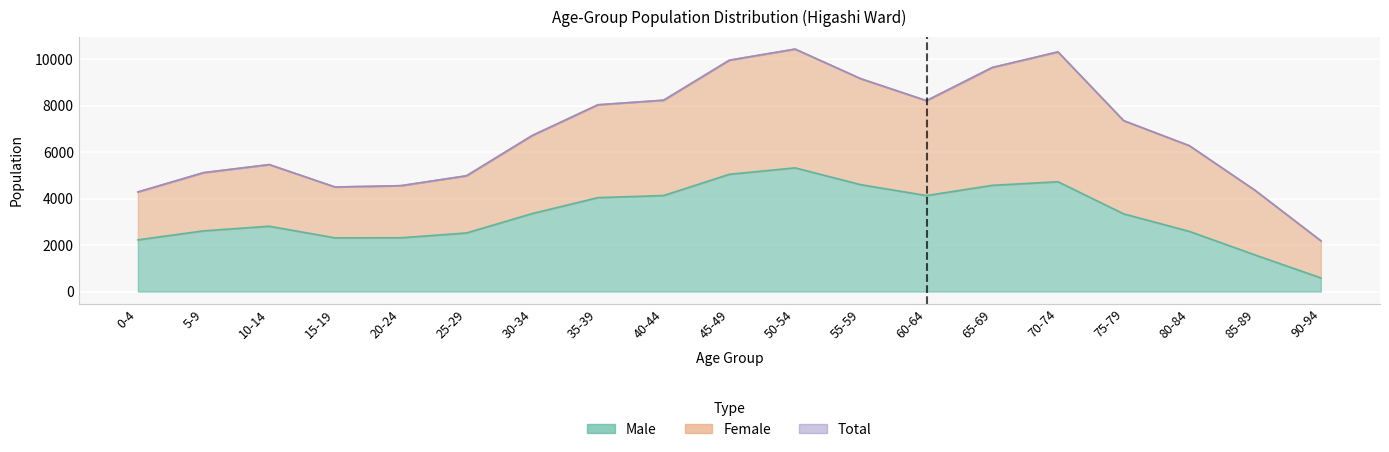

True or false: Male has more than 2 interior local peaks.

True